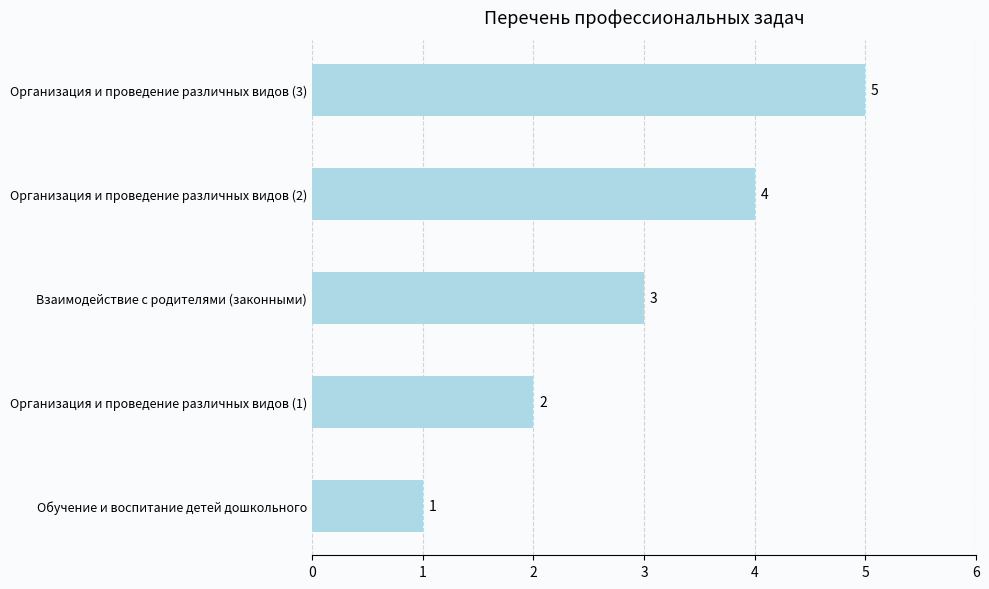

The chart shows a value of 1 at Обучение и воспитание детей дошкольного. True or false?

True